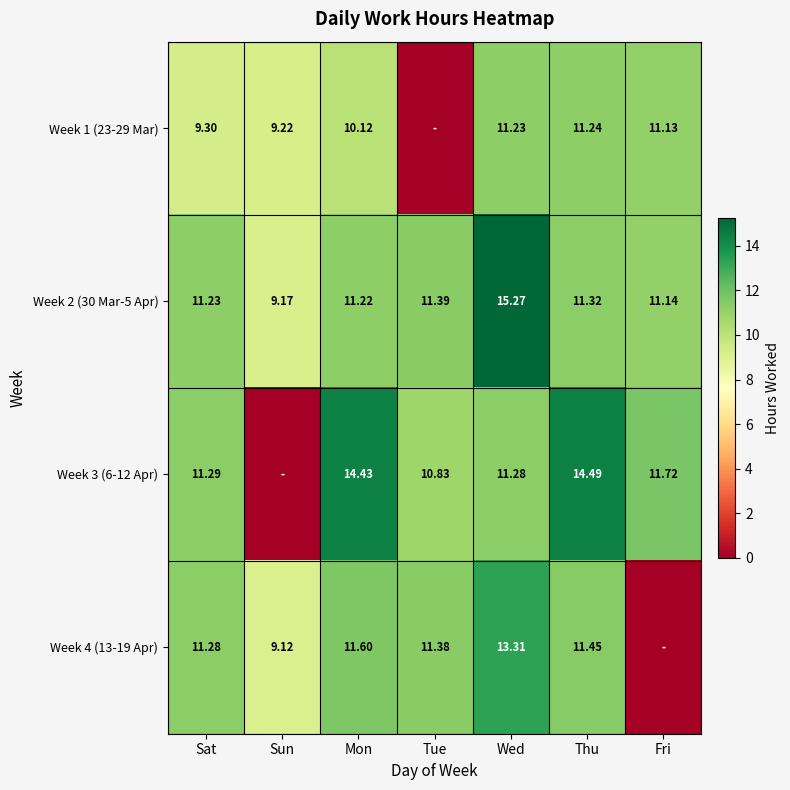

What is the greatest value displayed?

15.3